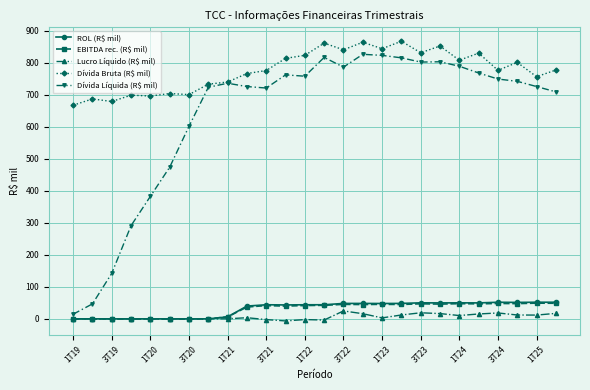

Count the number of categories in the chart.

26